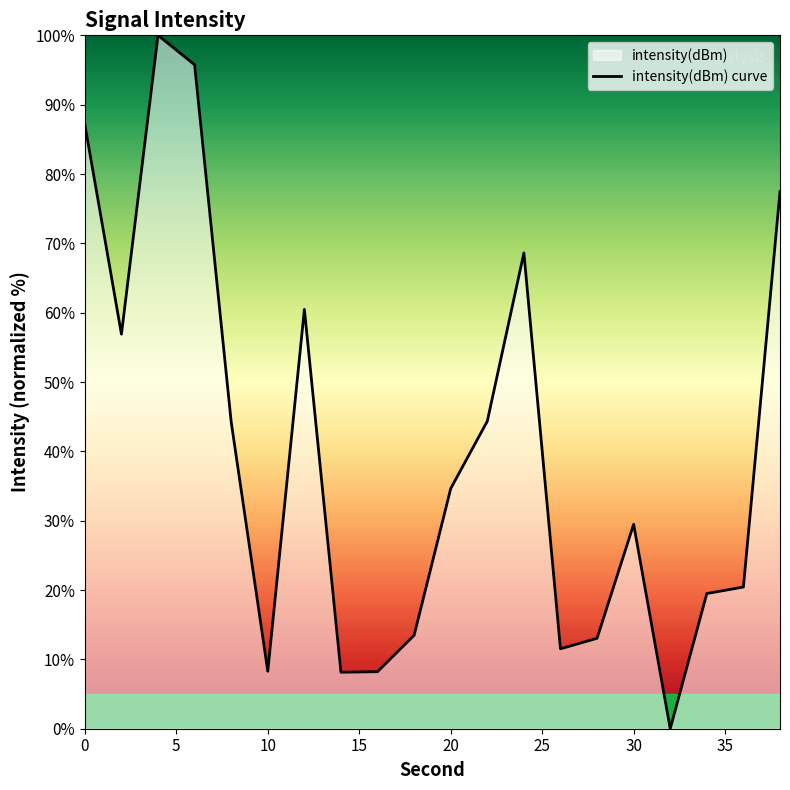

How many distinct data groups are displayed?

1